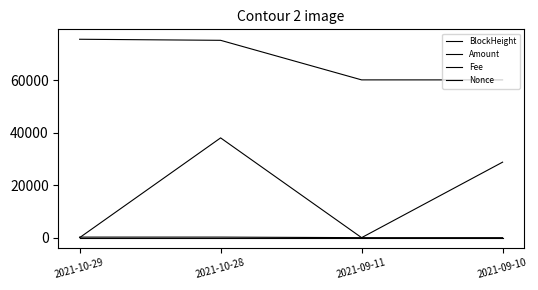

What is the label of the 2nd point from the right?

2021-09-11